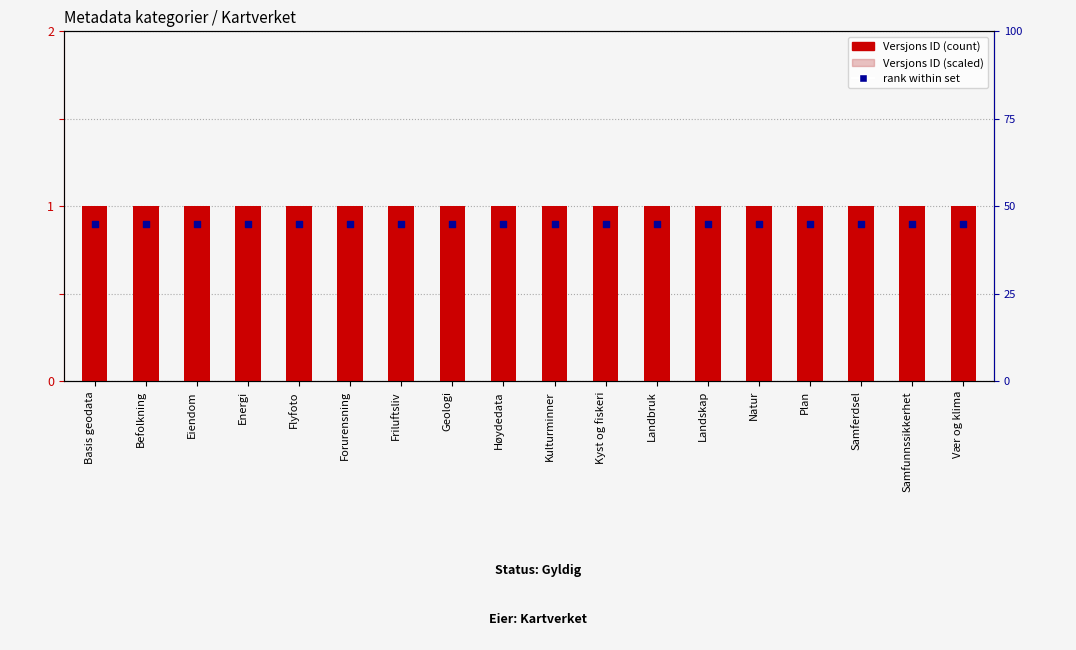

At how many categories does at least one series exceed 0?

18